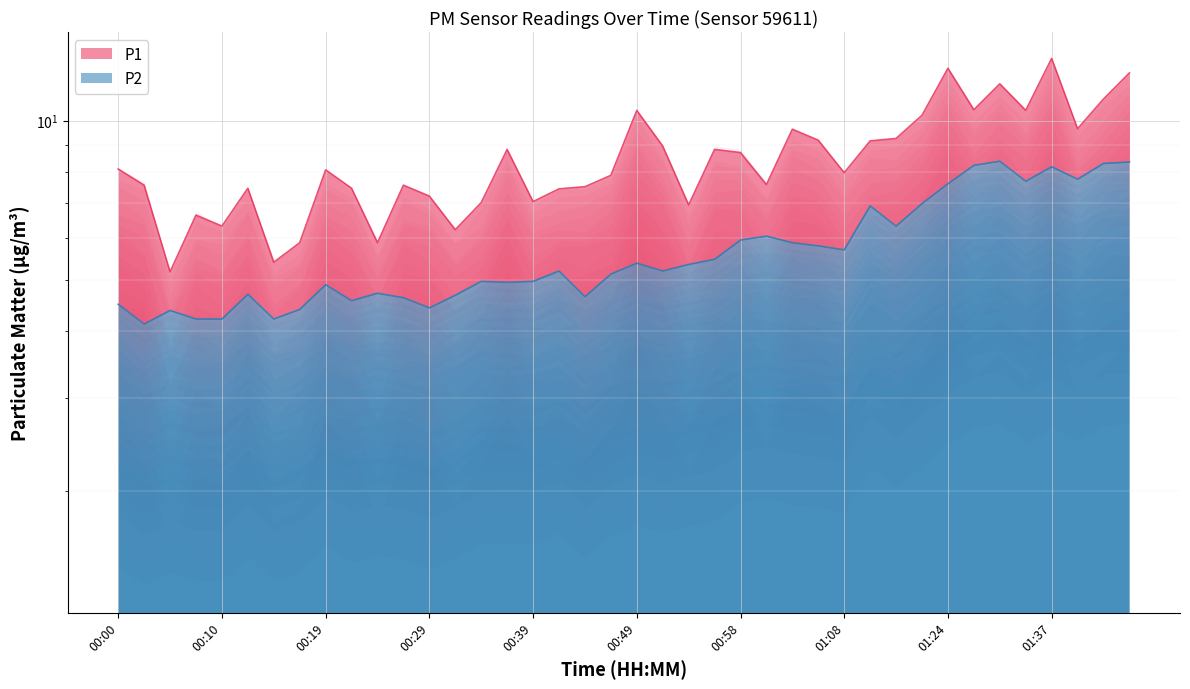

What is the greatest value displayed?

13.1